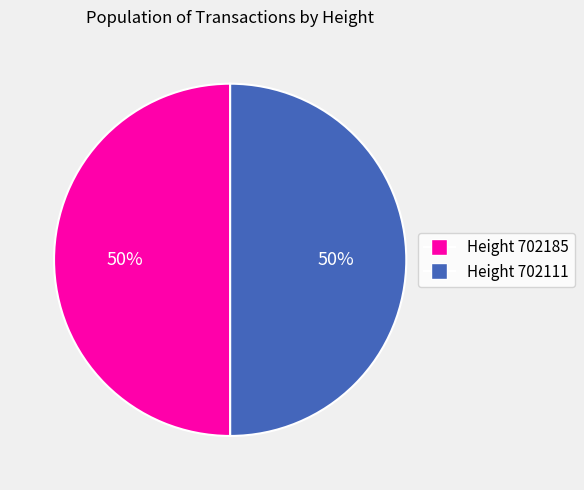

To the nearest percent, what is the average slice percentage?

50%